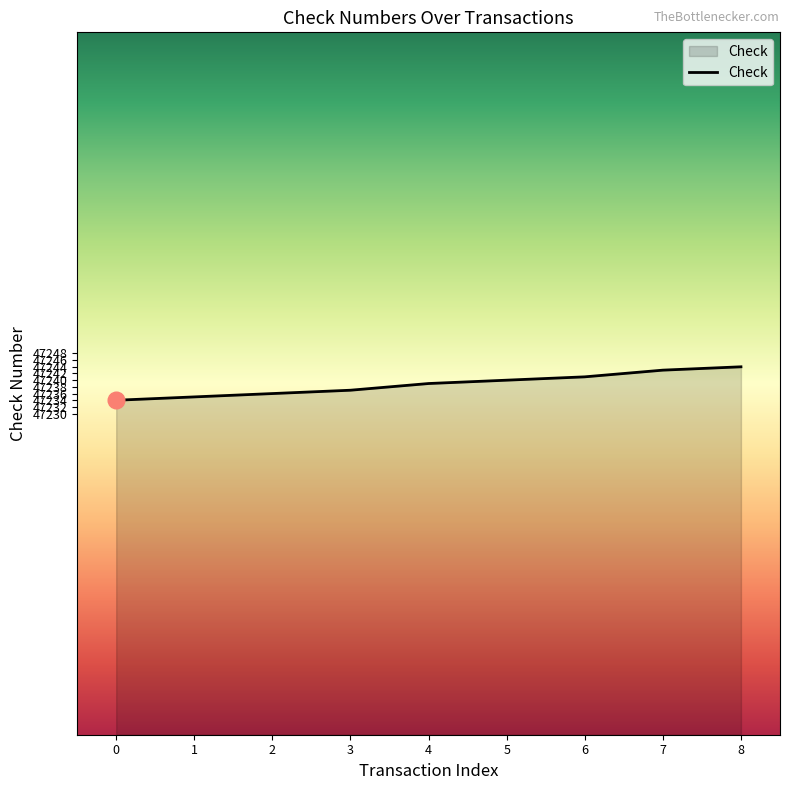

What is the smallest value displayed?

47234